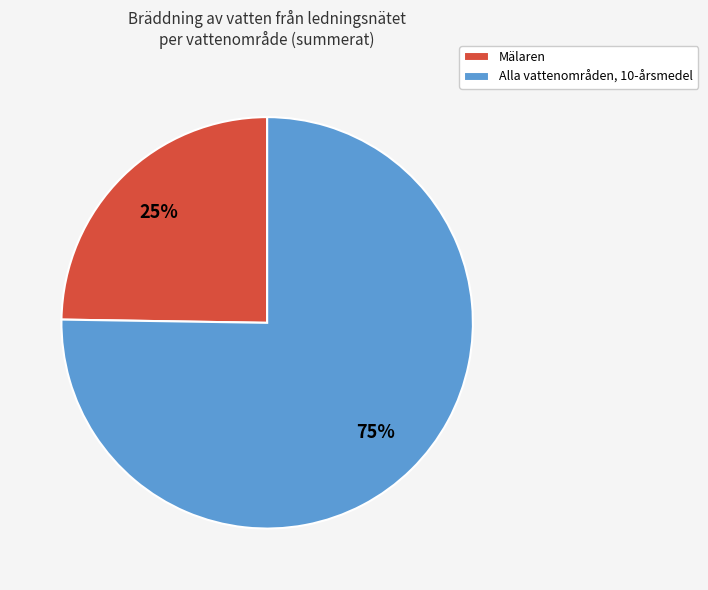

Which slice is the largest?

Alla vattenområden, 10-årsmedel